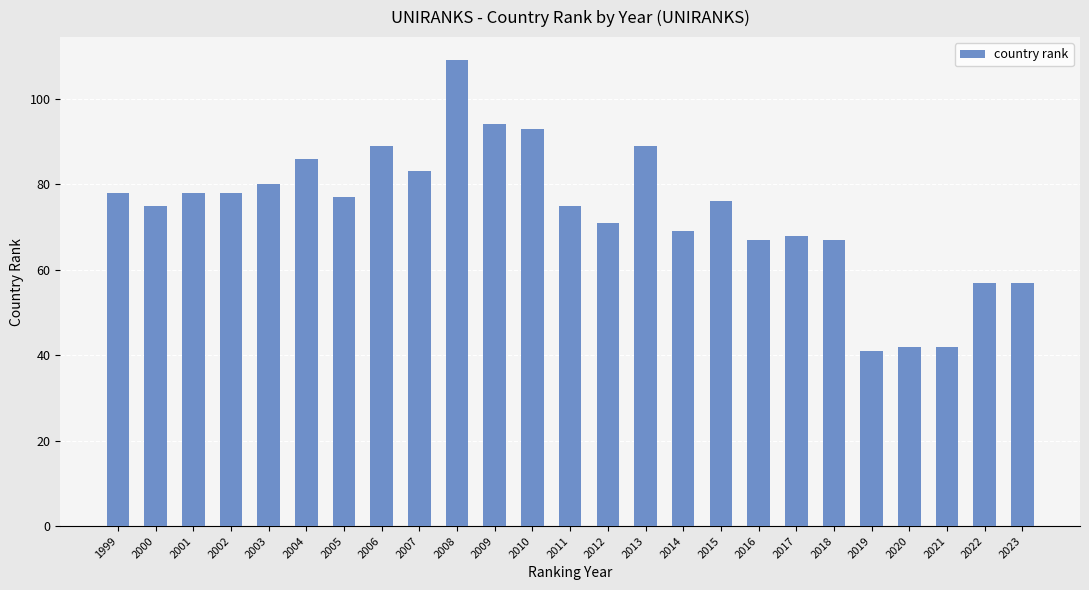

Is it true that the value at 2005 is 33?

False